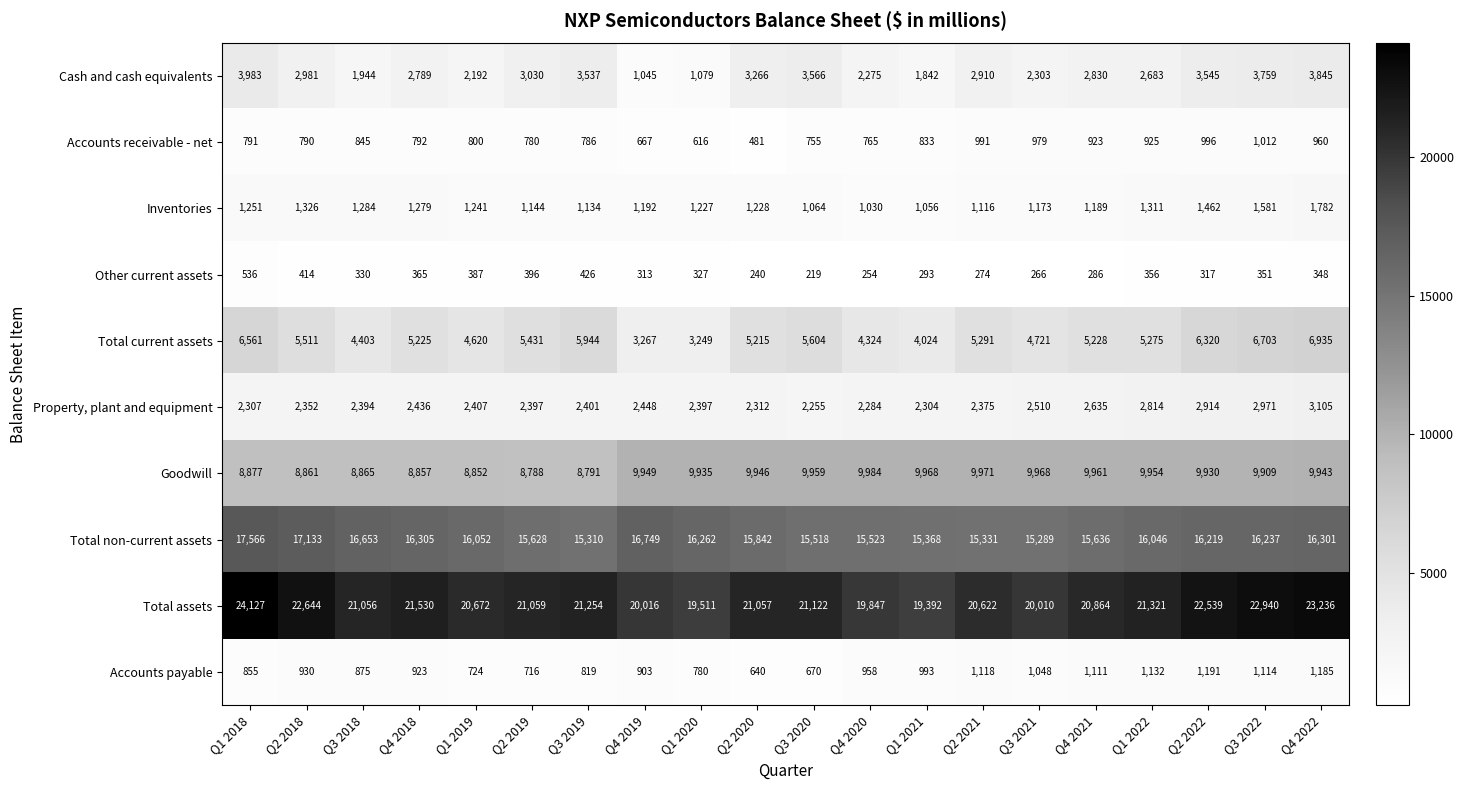

What is the sum of the Other current assets values at Q4 2018 and Q3 2022?

716